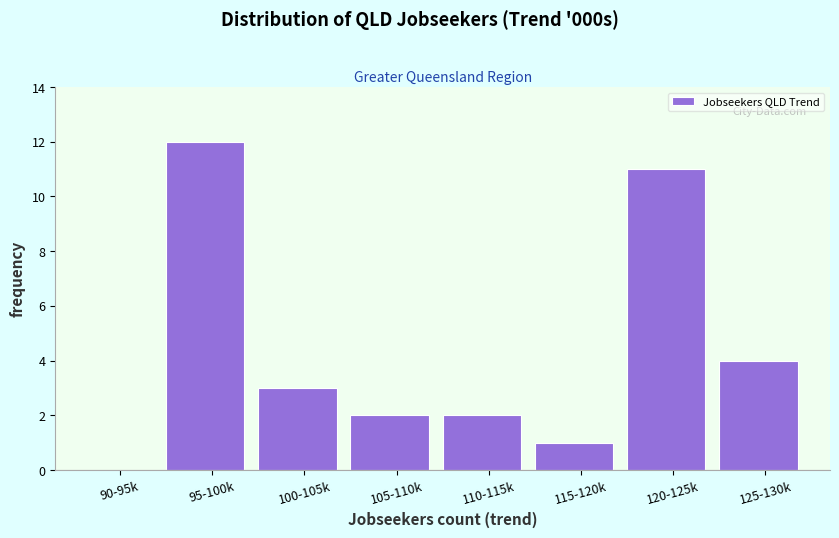

Reading left to right, transcribe all the data shown in this chart.

90-95k=0	95-100k=12	100-105k=3	105-110k=2	110-115k=2	115-120k=1	120-125k=11	125-130k=4